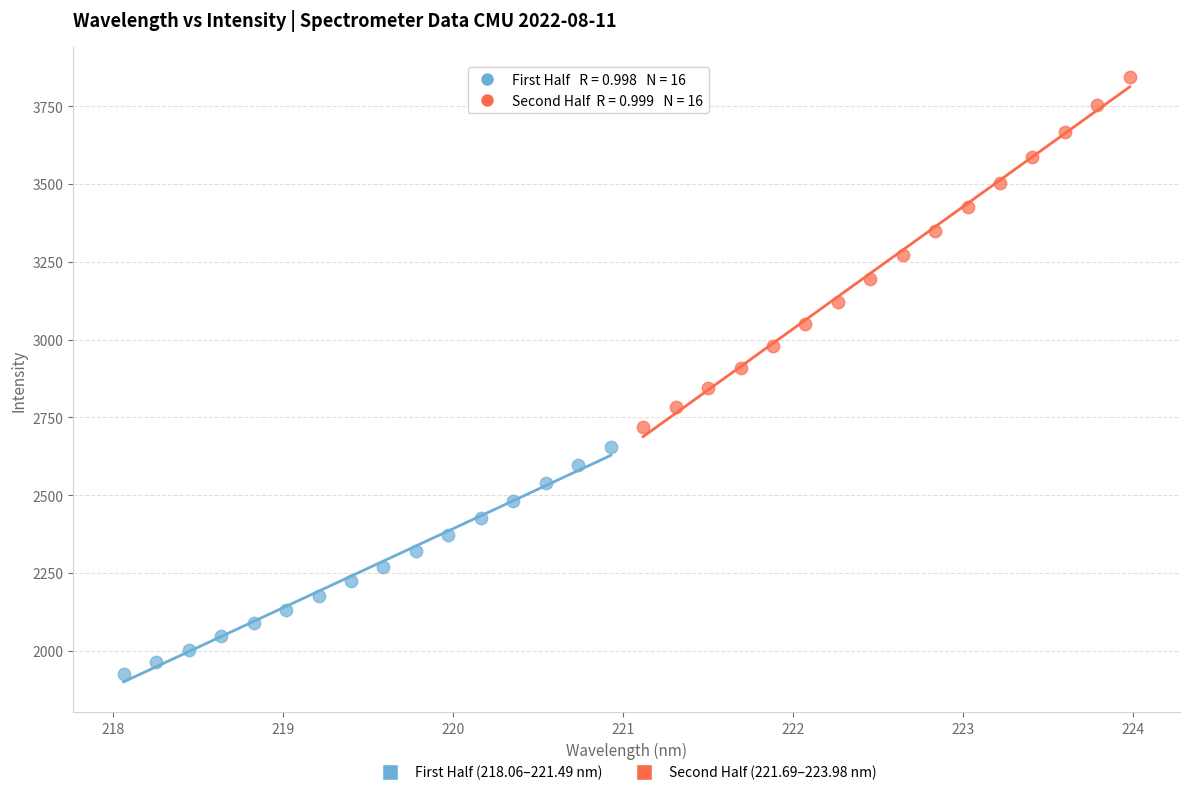

Which series contains the lowest Y value?

First Half (218.06–221.49 nm)